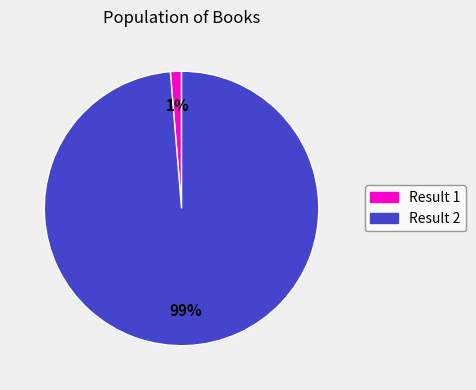

How many slices are in this pie chart?

2